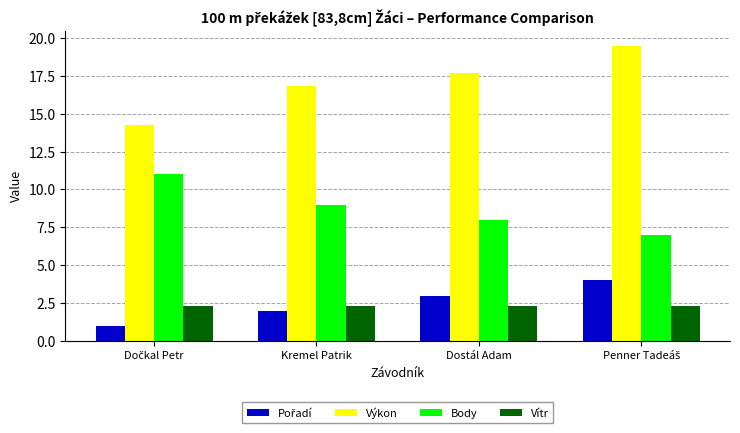

How many bars are there in each group?

4